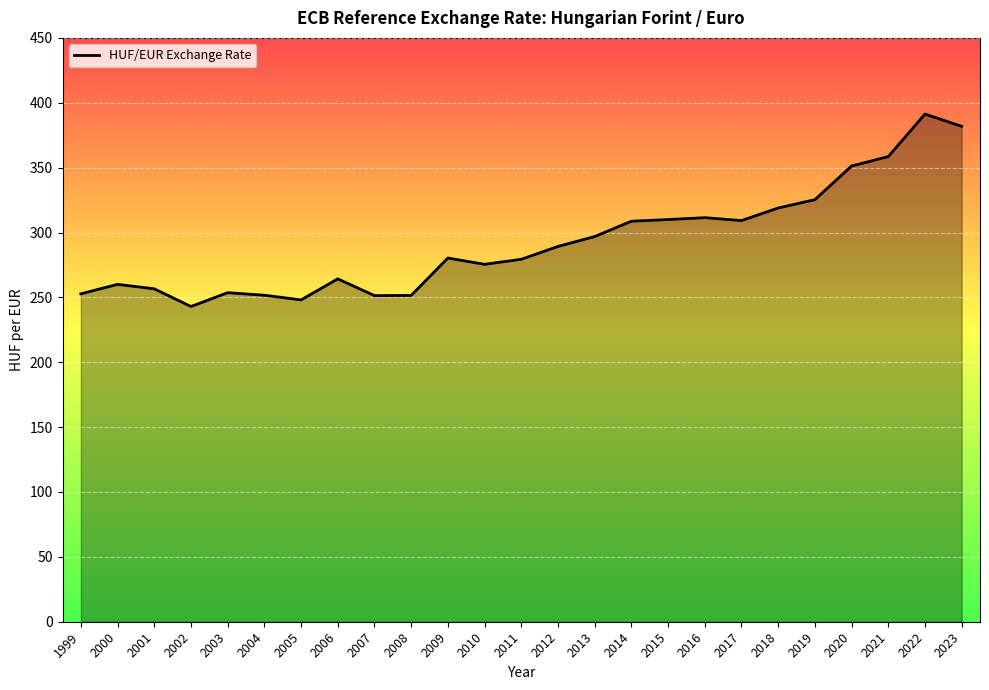

Read the value at 2007.

251.4